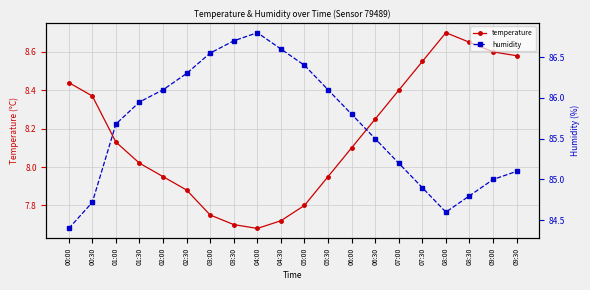

Rank the series at 05:00 from highest to lowest value.

humidity, temperature